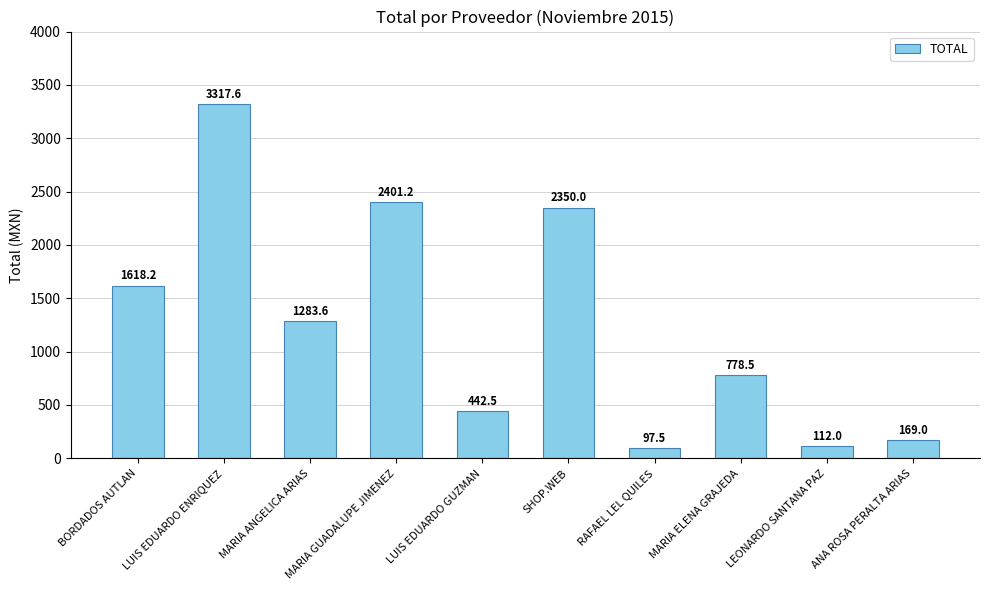

How many bars are there in total?

10